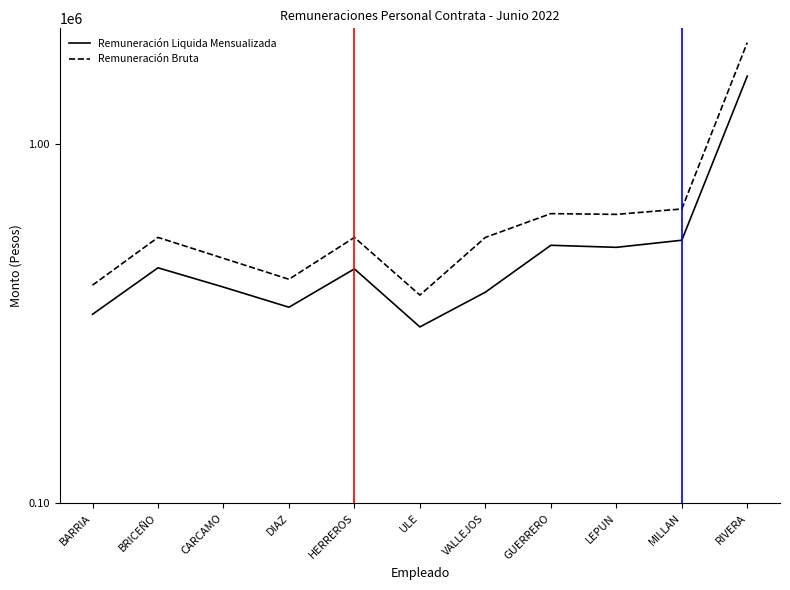

At which category is the sum across all series the highest?

RIVERA